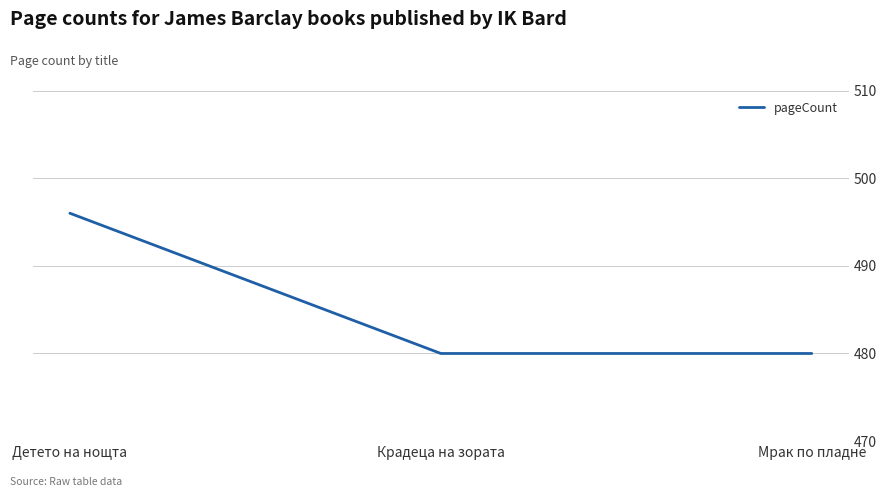

What position from the right is Детето на нощта?

3